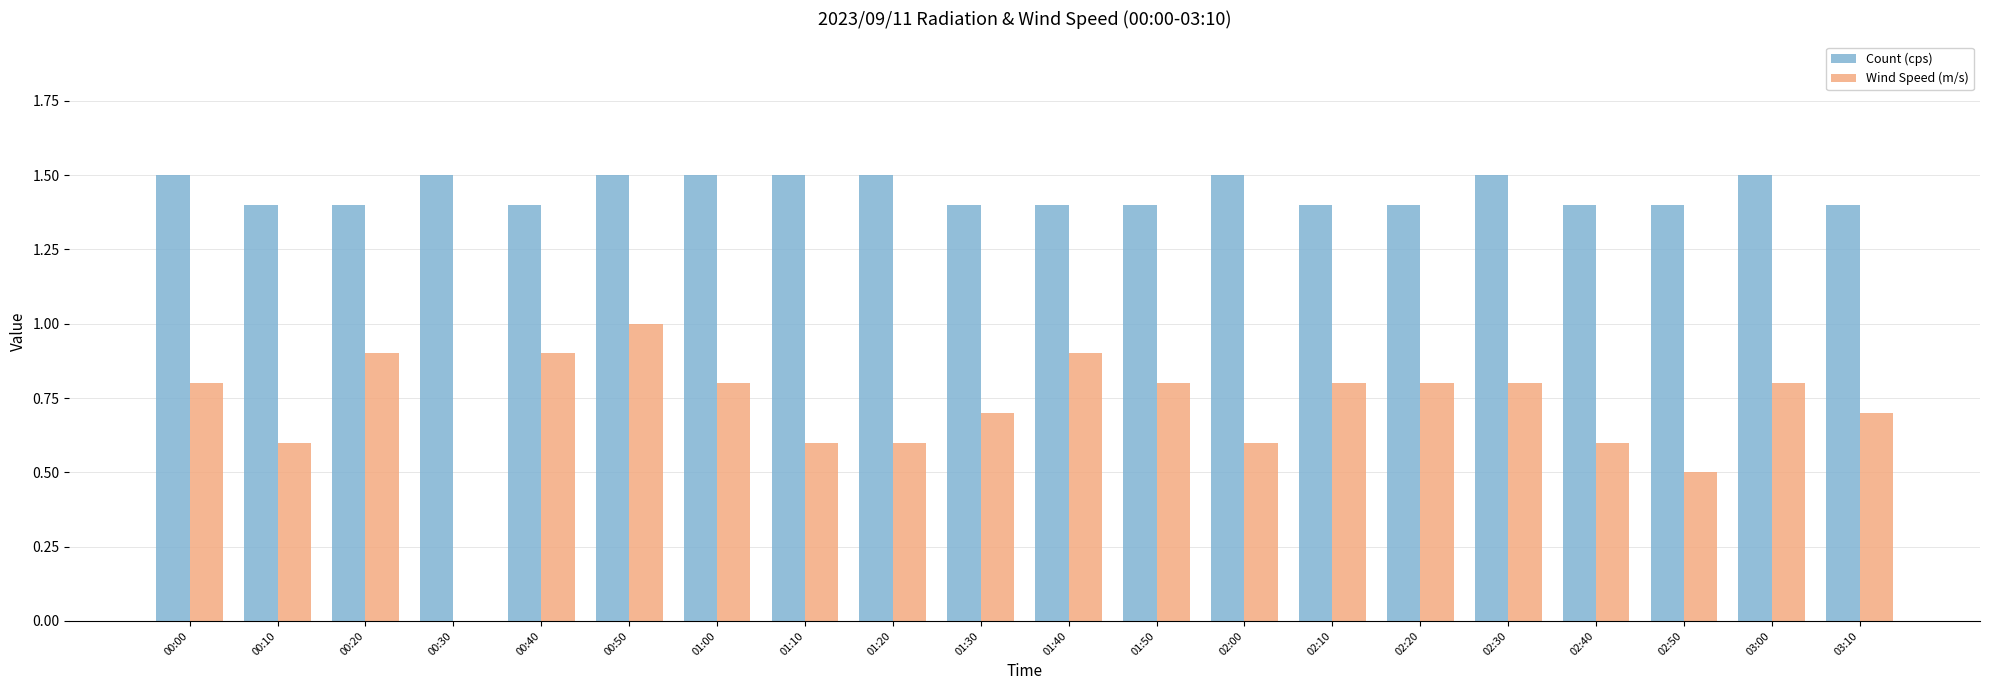

Does the chart contain stacked bars?

No